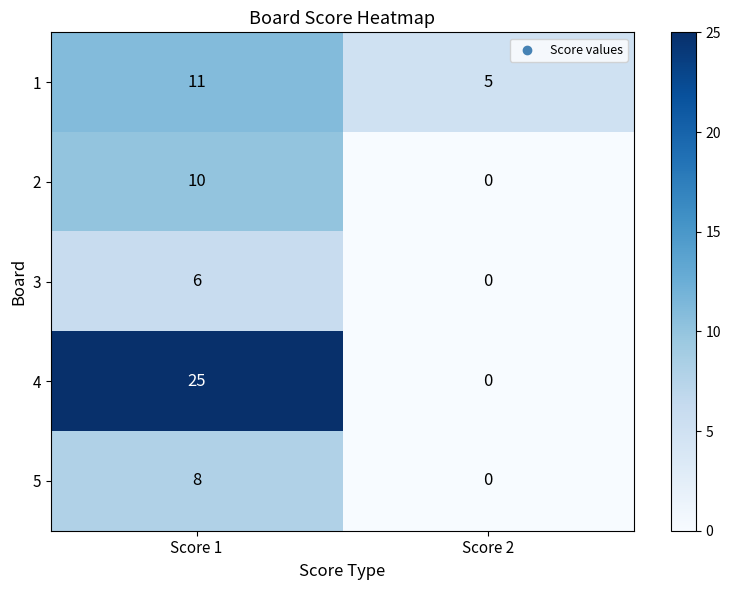

At which category is the sum across all series the highest?

Score 1